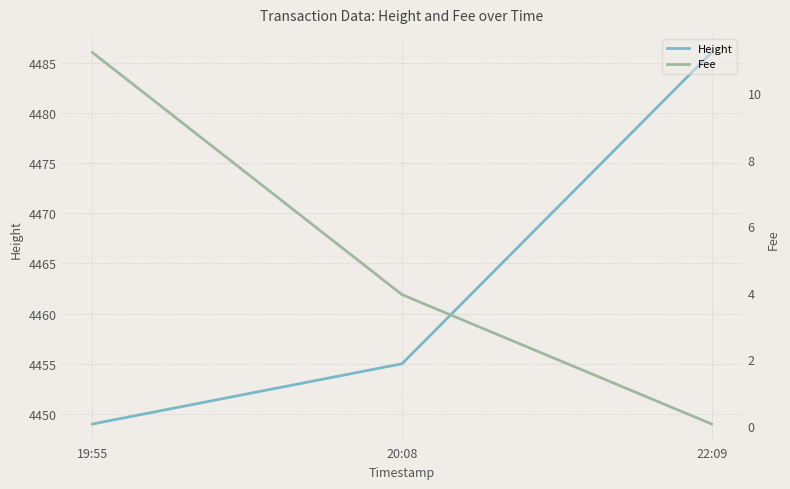

Reading right to left, what are all the values shown in this chart?

Height: 4486.0	4455.0	4449.0
Fee: 0.1	3.9	11.2